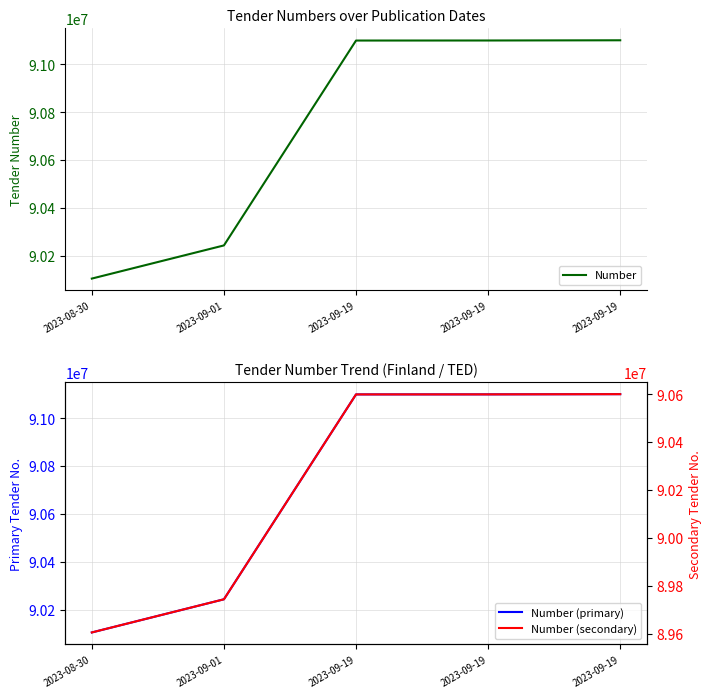

Which category has the lowest value across all series?

2023-08-30